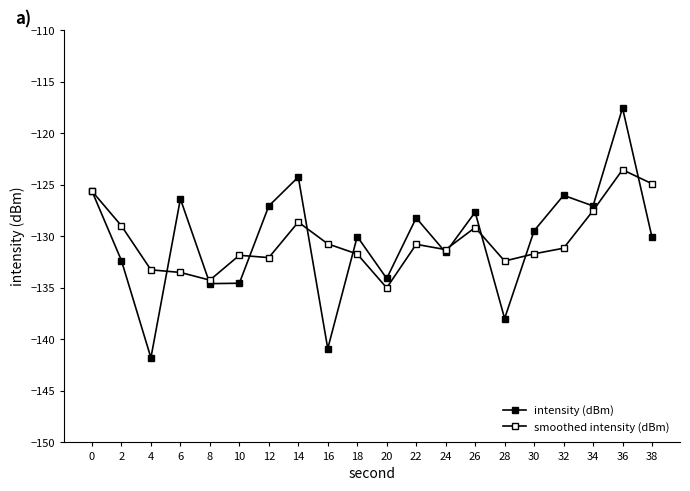

Which has a higher value, 8 or 12?

12